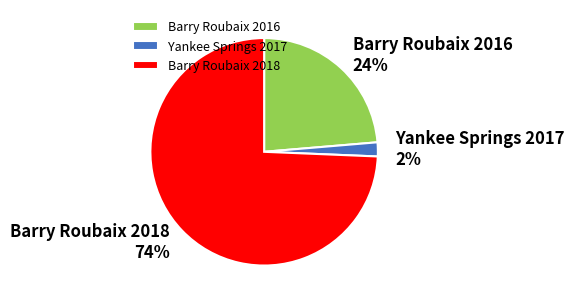

True or false: Barry Roubaix 2016 accounts for 17% of the total.

False